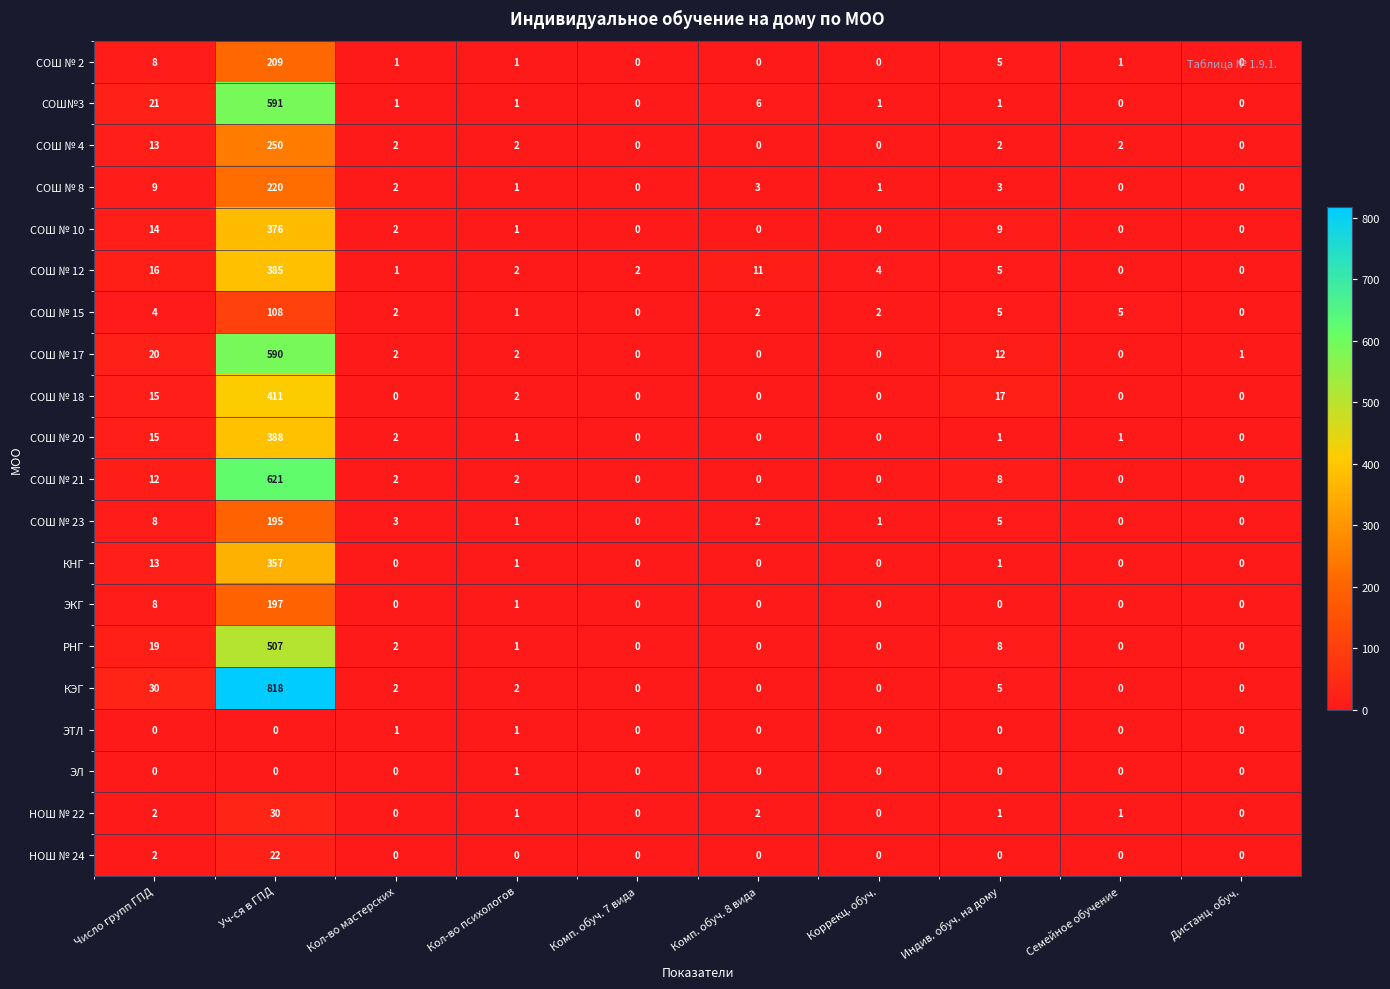

What is the greatest value displayed?

818